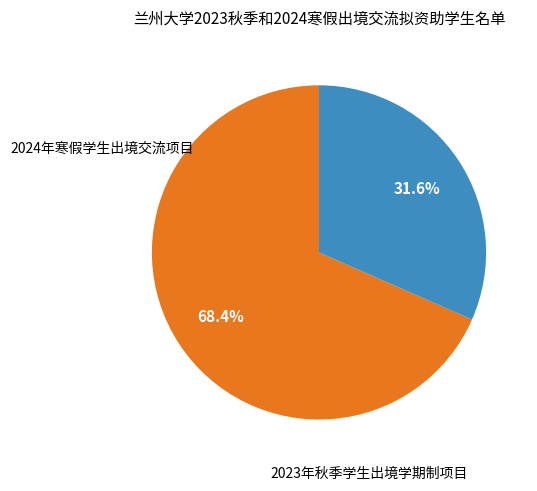

Is there any slice that represents more than half of the pie?

Yes